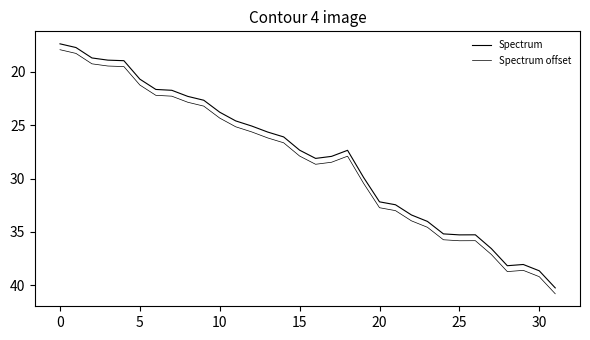

Does the chart display data point markers on the line(s)?

No